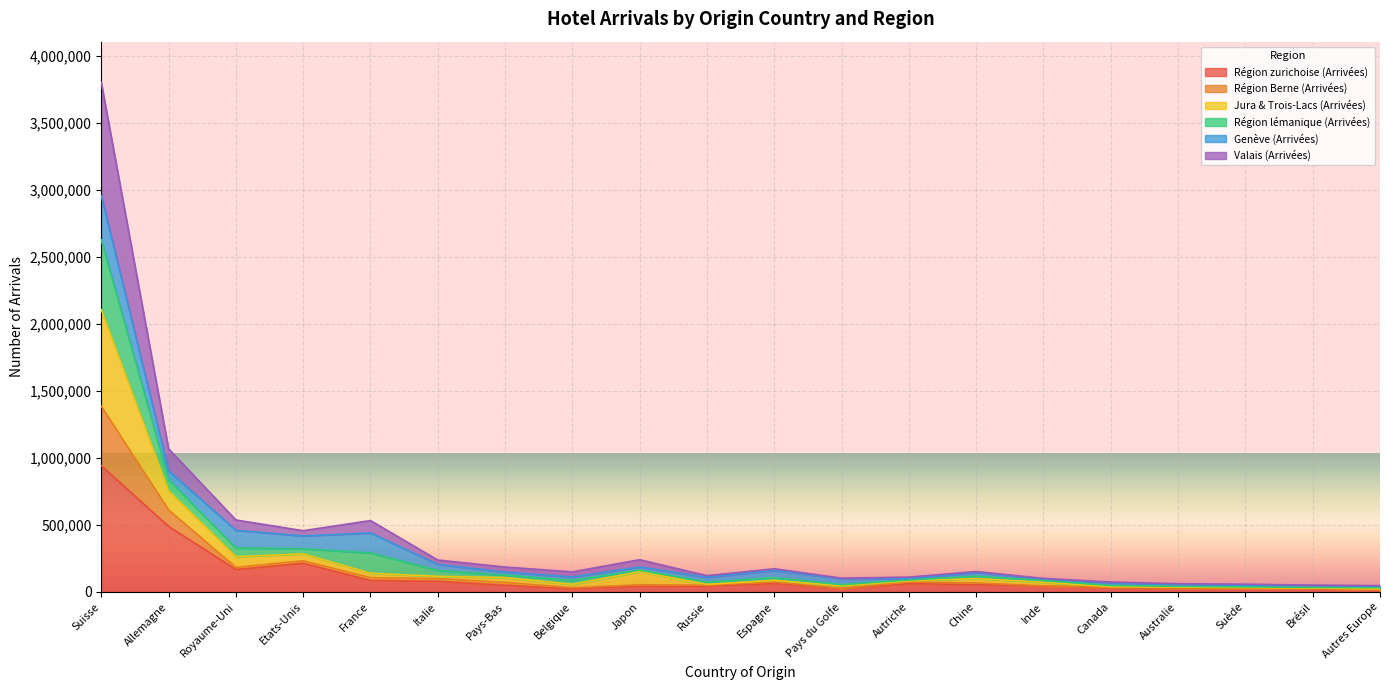

Count the number of categories in the chart.

20